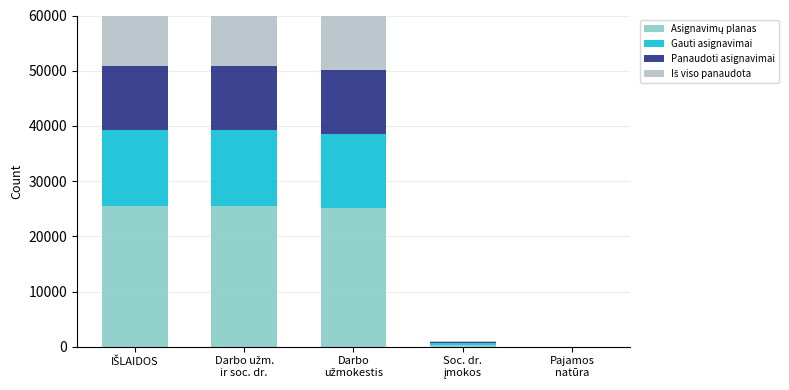

What is the sum of the Panaudoti asignavimai values at Darbo
užmokestis and Pajamos
natūra?

11501.8